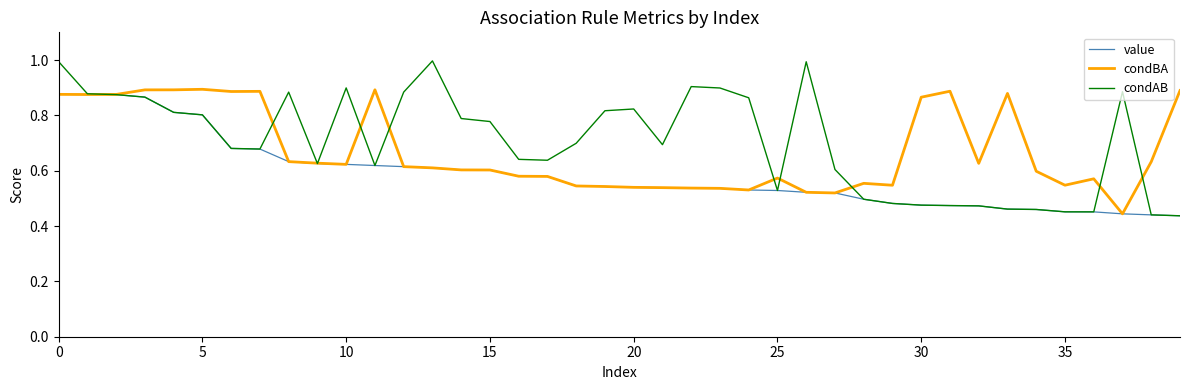

Which series has the largest range (max minus min)?

condAB